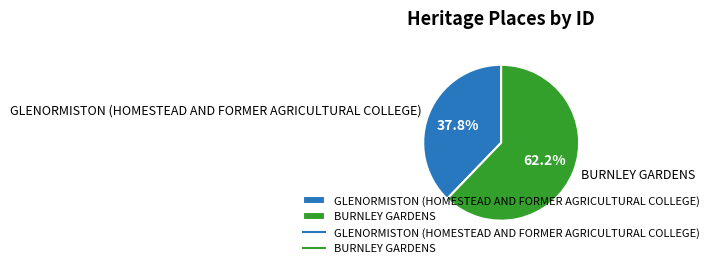

Approximately how many times larger is the value at GLENORMISTON (HOMESTEAD AND FORMER AGRICULTURAL COLLEGE) compared to BURNLEY GARDENS?

0.6